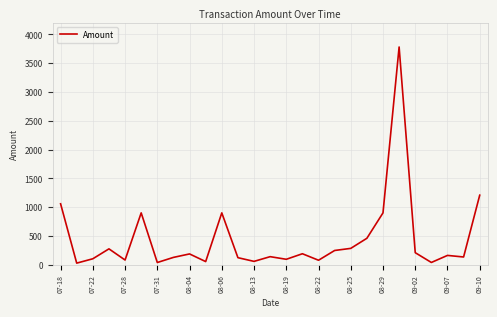

What is the maximum value shown in the chart?

3779.6